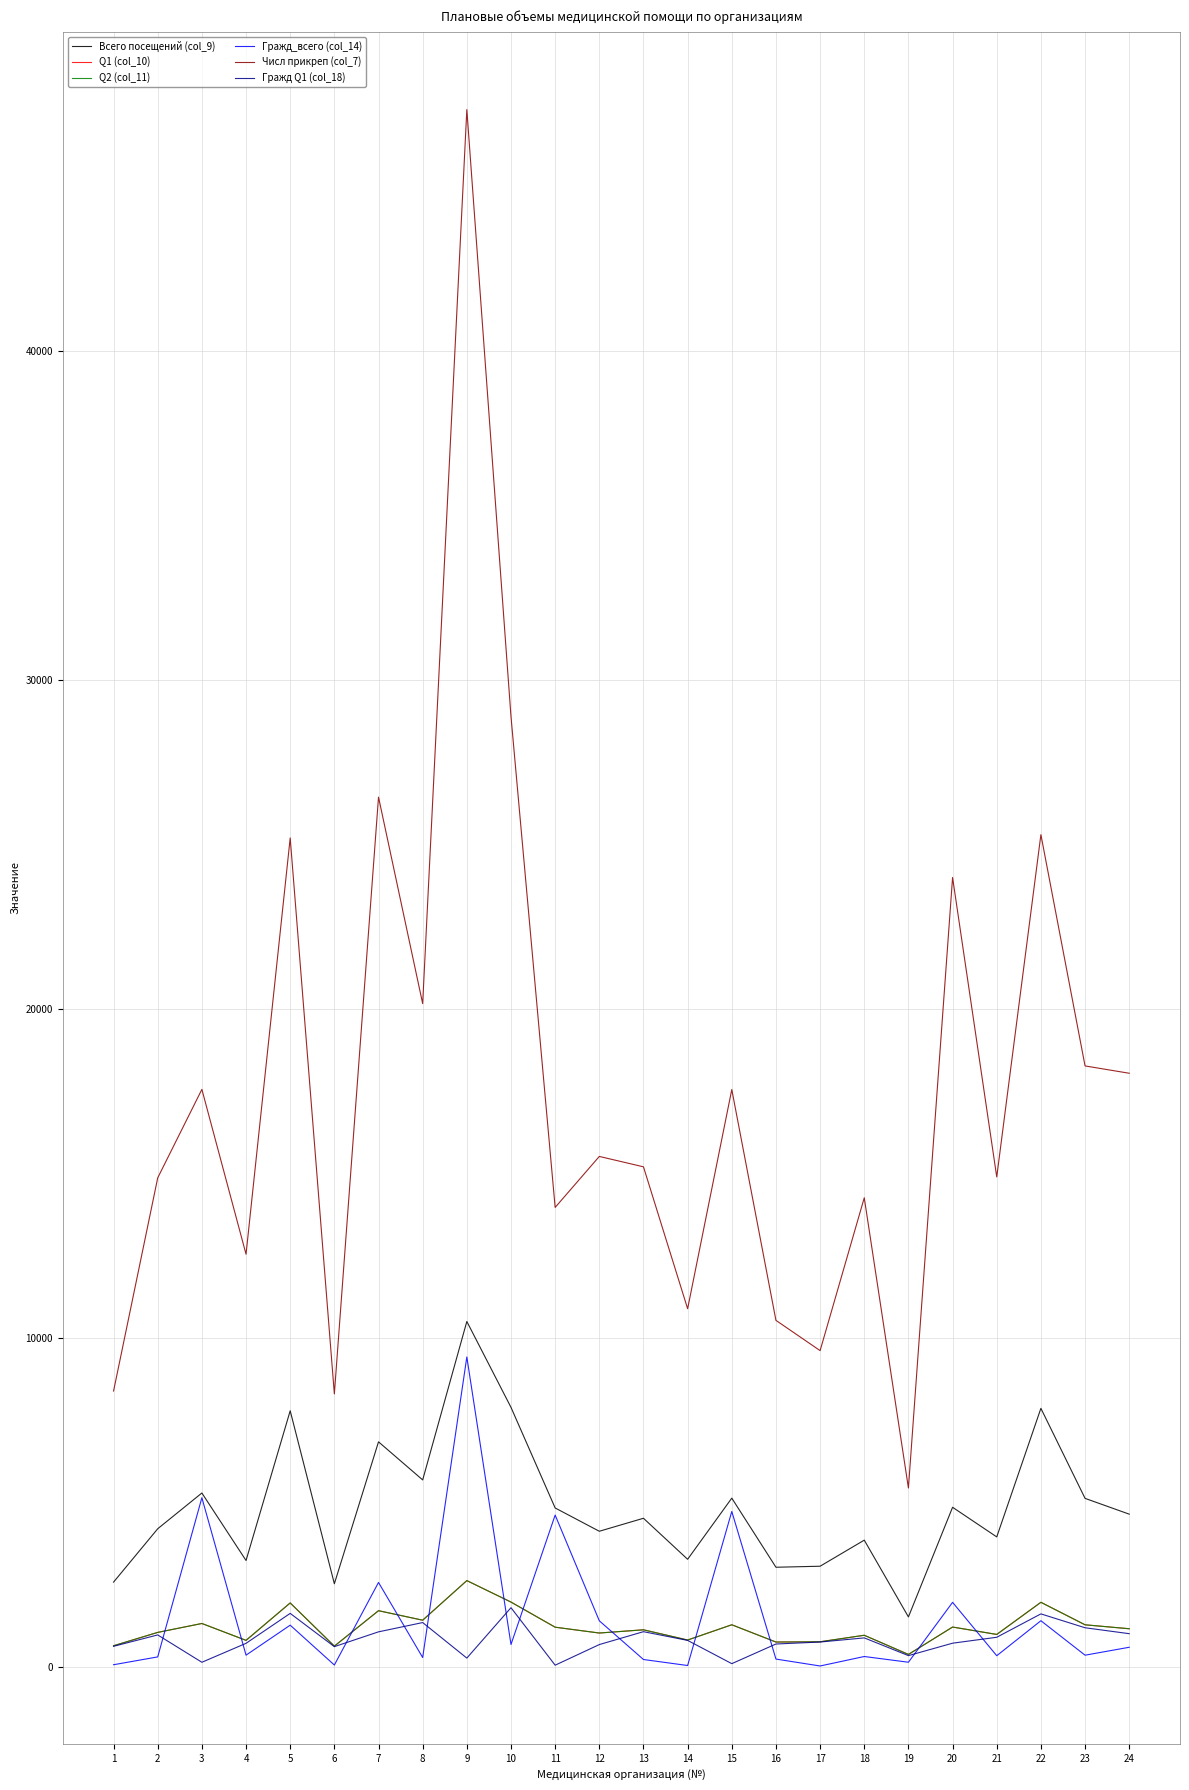

What is the sum of the Всего посещений (col_9) values at 19 and 15?

6655